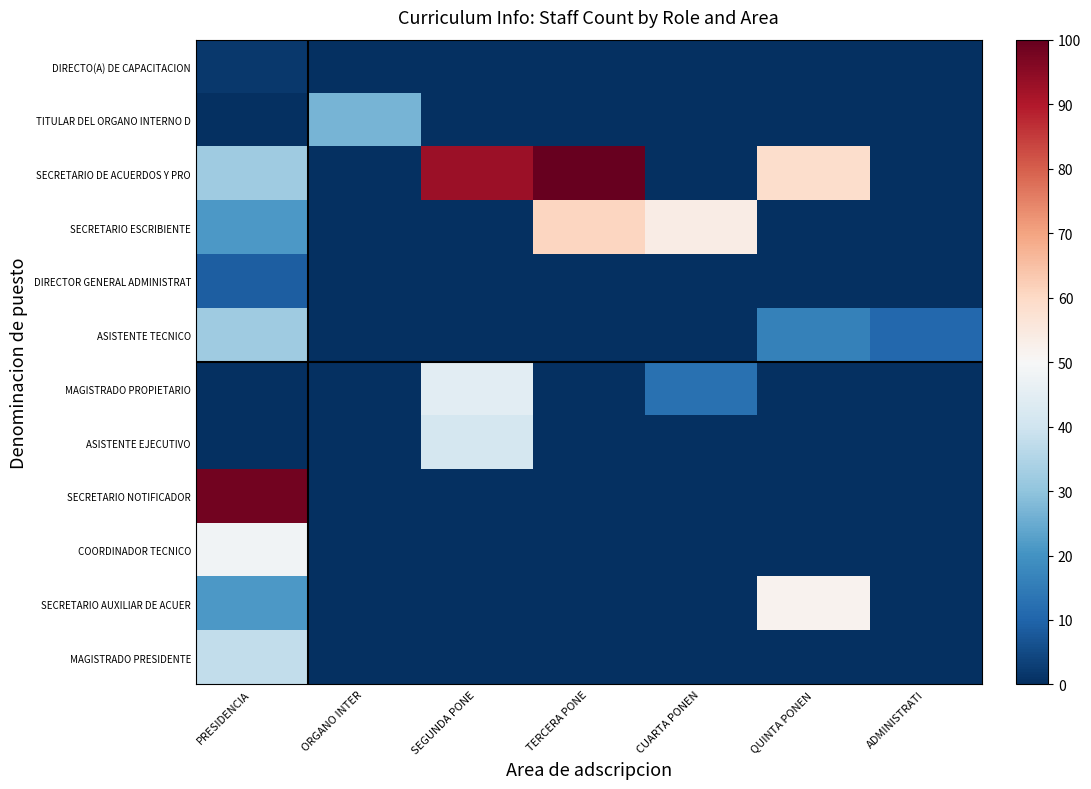

Reading left to right, list all the values displayed in this chart.

DIRECTO(A) DE CAPACITACION: PRESIDENCIA=1.8	ORGANO INTER=0.0	SEGUNDA PONE=0.0	TERCERA PONE=0.0	CUARTA PONEN=0.0	QUINTA PONEN=0.0	ADMINISTRATI=0.0
TITULAR DEL ORGANO INTERNO D: PRESIDENCIA=0.0	ORGANO INTER=26.8	SEGUNDA PONE=0.0	TERCERA PONE=0.0	CUARTA PONEN=0.0	QUINTA PONEN=0.0	ADMINISTRATI=0.0
SECRETARIO DE ACUERDOS Y PRO: PRESIDENCIA=32.1	ORGANO INTER=0.0	SEGUNDA PONE=92.9	TERCERA PONE=100.0	CUARTA PONEN=0.0	QUINTA PONEN=58.9	ADMINISTRATI=0.0
SECRETARIO ESCRIBIENTE: PRESIDENCIA=21.4	ORGANO INTER=0.0	SEGUNDA PONE=0.0	TERCERA PONE=60.7	CUARTA PONEN=53.6	QUINTA PONEN=0.0	ADMINISTRATI=0.0
DIRECTOR GENERAL ADMINISTRAT: PRESIDENCIA=8.9	ORGANO INTER=0.0	SEGUNDA PONE=0.0	TERCERA PONE=0.0	CUARTA PONEN=0.0	QUINTA PONEN=0.0	ADMINISTRATI=0.0
ASISTENTE TECNICO: PRESIDENCIA=32.1	ORGANO INTER=0.0	SEGUNDA PONE=0.0	TERCERA PONE=0.0	CUARTA PONEN=0.0	QUINTA PONEN=16.1	ADMINISTRATI=10.7
MAGISTRADO PROPIETARIO: PRESIDENCIA=0.0	ORGANO INTER=0.0	SEGUNDA PONE=44.6	TERCERA PONE=0.0	CUARTA PONEN=12.5	QUINTA PONEN=0.0	ADMINISTRATI=0.0
ASISTENTE EJECUTIVO: PRESIDENCIA=0.0	ORGANO INTER=0.0	SEGUNDA PONE=41.1	TERCERA PONE=0.0	CUARTA PONEN=0.0	QUINTA PONEN=0.0	ADMINISTRATI=0.0
SECRETARIO NOTIFICADOR: PRESIDENCIA=98.2	ORGANO INTER=0.0	SEGUNDA PONE=0.0	TERCERA PONE=0.0	CUARTA PONEN=0.0	QUINTA PONEN=0.0	ADMINISTRATI=0.0
COORDINADOR TECNICO: PRESIDENCIA=48.2	ORGANO INTER=0.0	SEGUNDA PONE=0.0	TERCERA PONE=0.0	CUARTA PONEN=0.0	QUINTA PONEN=0.0	ADMINISTRATI=0.0
SECRETARIO AUXILIAR DE ACUER: PRESIDENCIA=21.4	ORGANO INTER=0.0	SEGUNDA PONE=0.0	TERCERA PONE=0.0	CUARTA PONEN=0.0	QUINTA PONEN=51.8	ADMINISTRATI=0.0
MAGISTRADO PRESIDENTE: PRESIDENCIA=37.5	ORGANO INTER=0.0	SEGUNDA PONE=0.0	TERCERA PONE=0.0	CUARTA PONEN=0.0	QUINTA PONEN=0.0	ADMINISTRATI=0.0